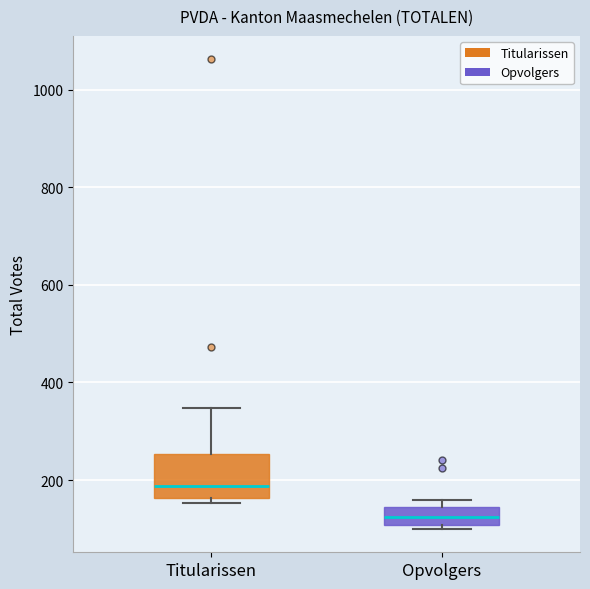

Where is the upper edge of the box for Titularissen on the y-axis? The values are not printed on the chart, so give them approximately, as read against the axis.

260